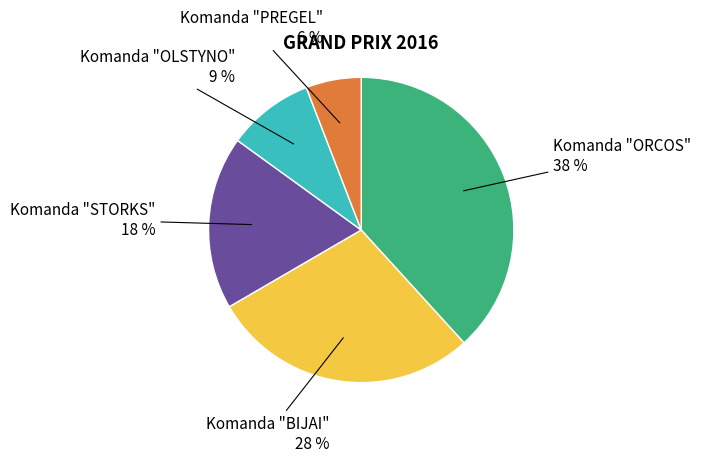

To the nearest percent, what is the difference between the largest and smallest slice percentages?

32%